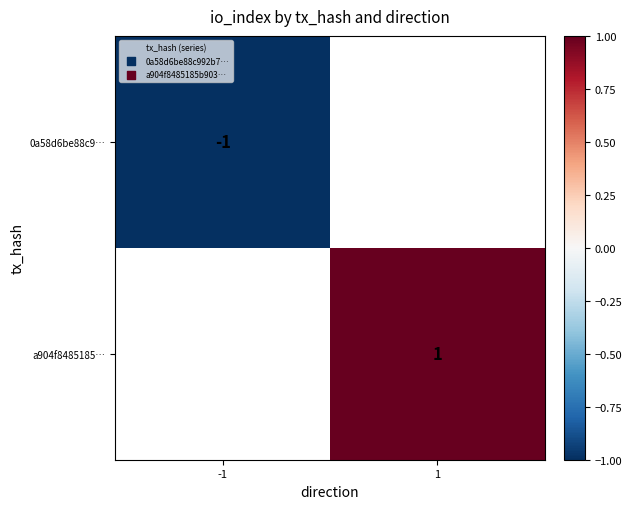

True or false: 0a58d6be88c9… has a value of 0 at -1.

False